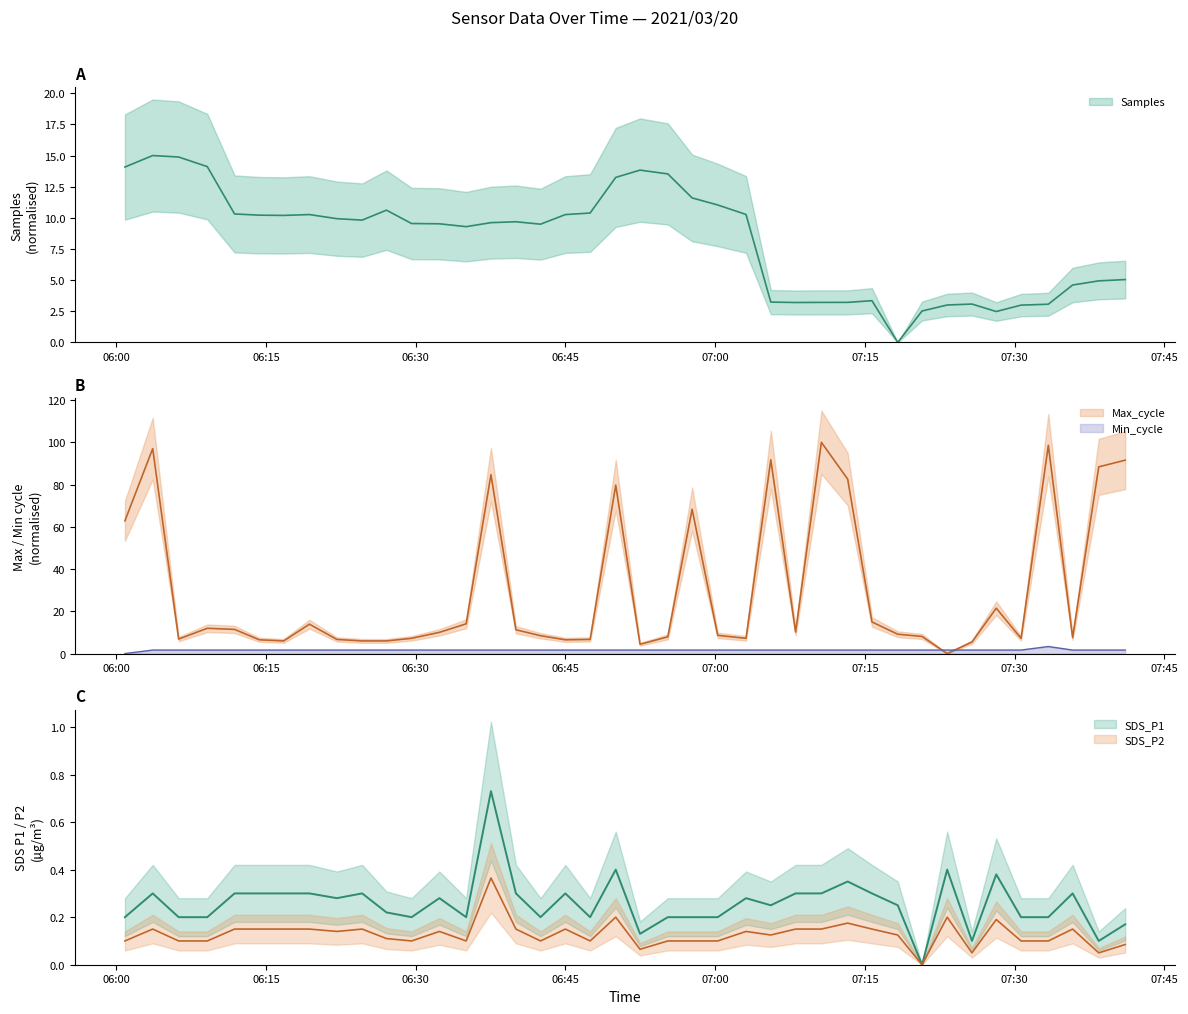

True or false: Samples has more than 2 interior local peaks.

True